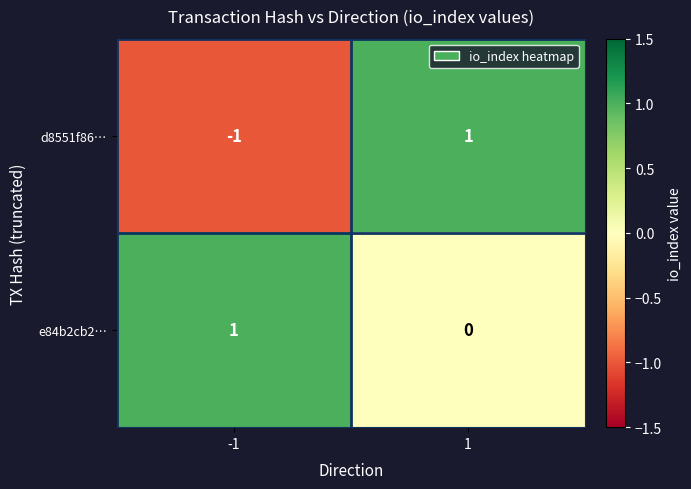

How many categories are shown in the chart?

2